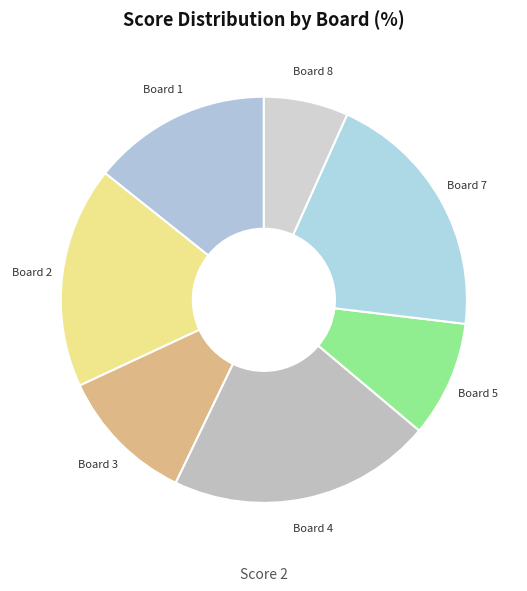

How many segments does this pie chart have?

7